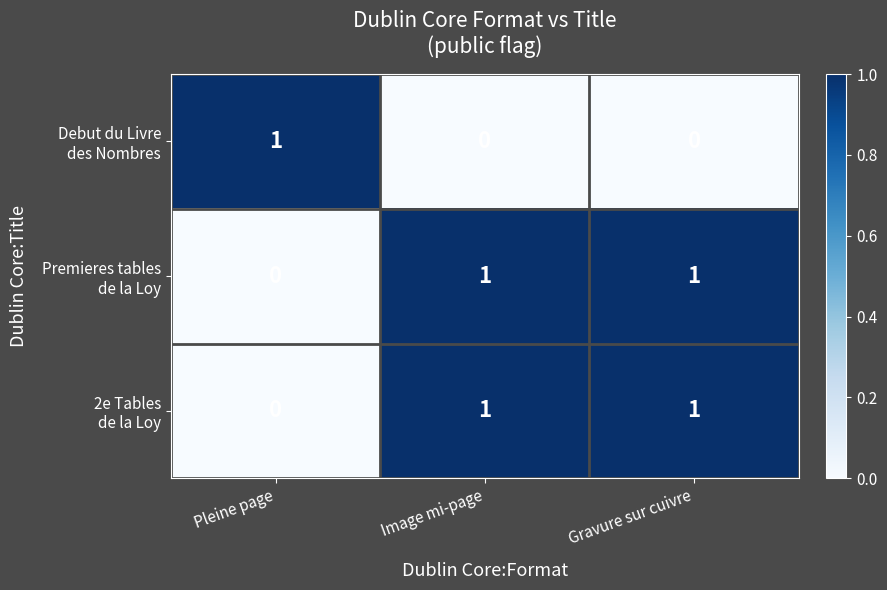

At how many categories does at least one series exceed 0?

3